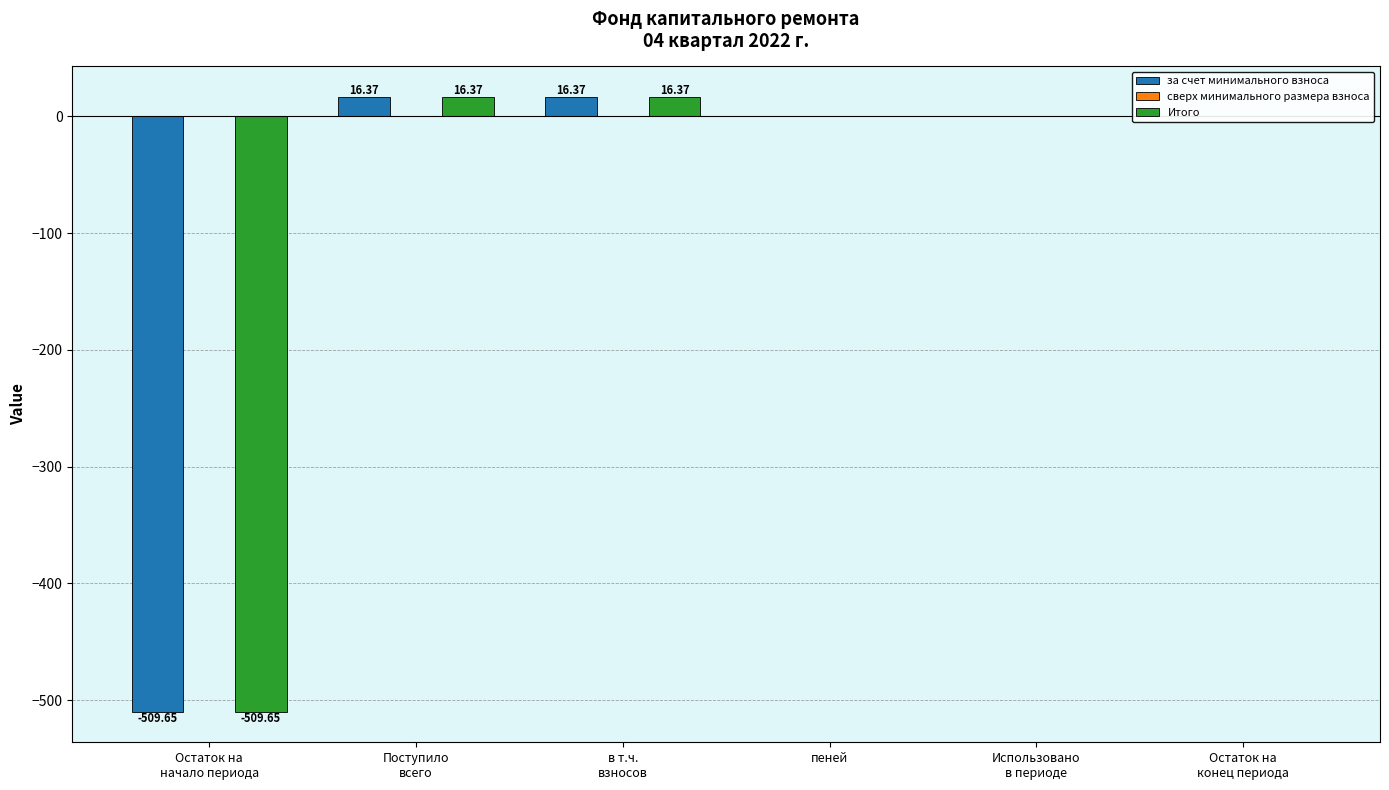

How many distinct data groups are displayed?

2